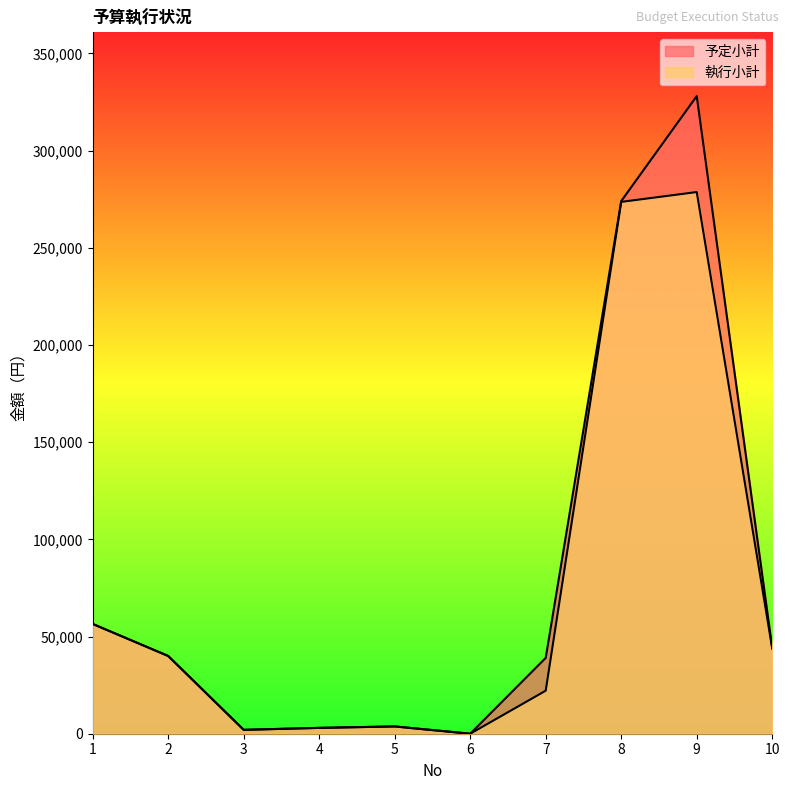

Is it true that 予定小計 equals 328000 at 9?

True